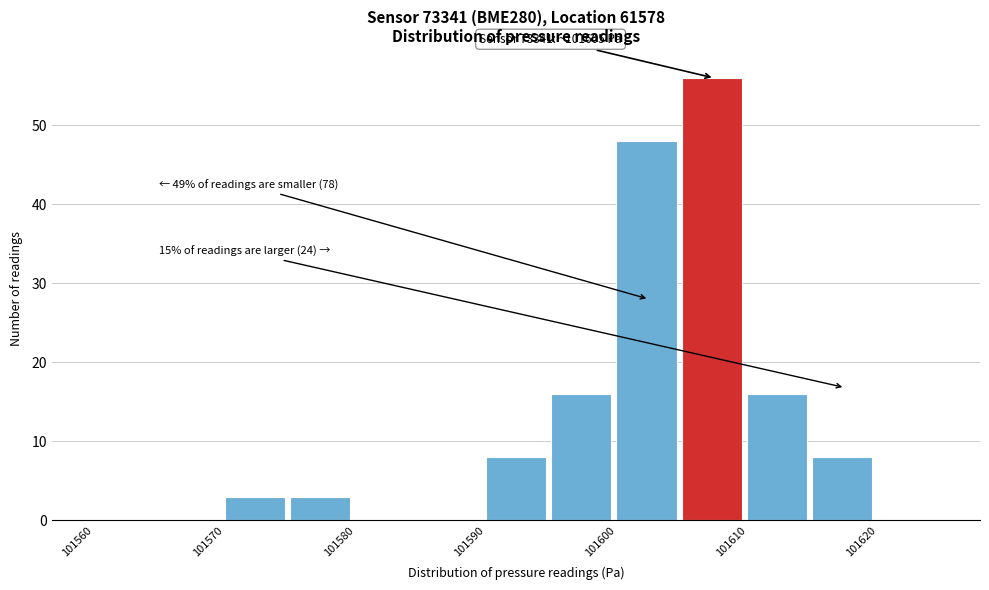

Over which range of the x-axis is the bar tallest?

101605 to 101610